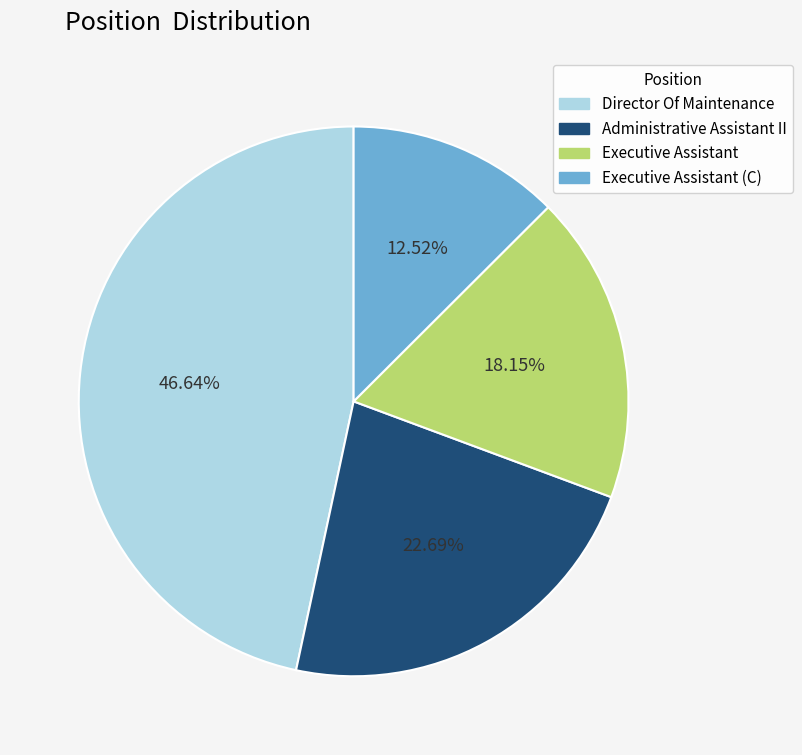

To the nearest percent, what is the difference between the largest and smallest slice percentages?

34%